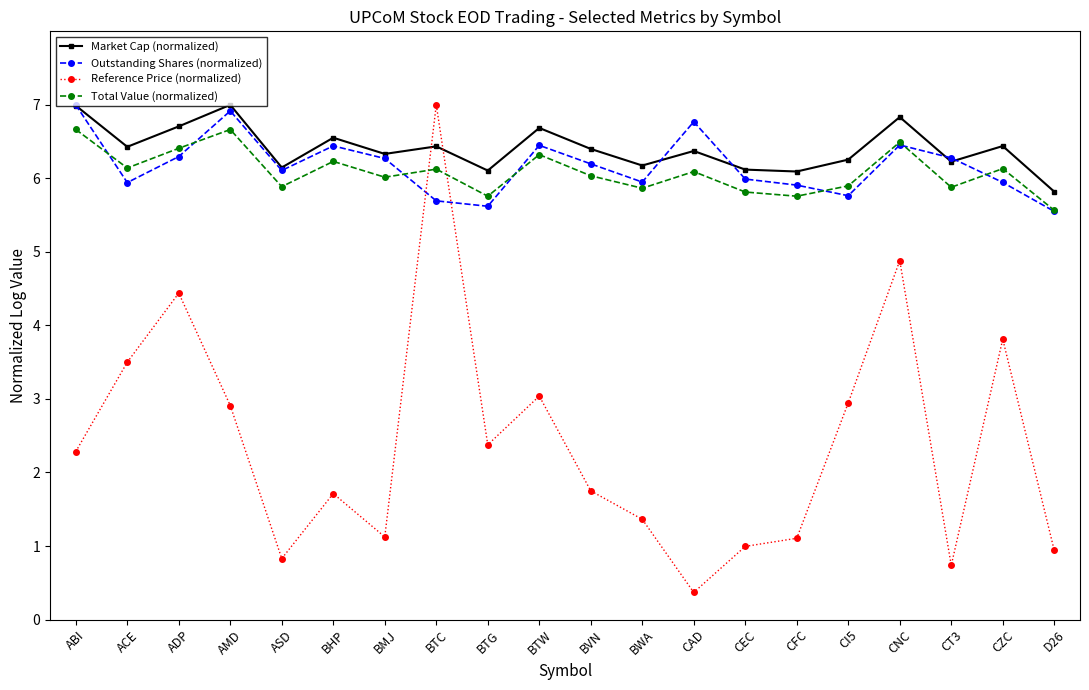

Rank the series at CEC from highest to lowest value.

Market Cap (normalized), Outstanding Shares (normalized), Total Value (normalized), Reference Price (normalized)